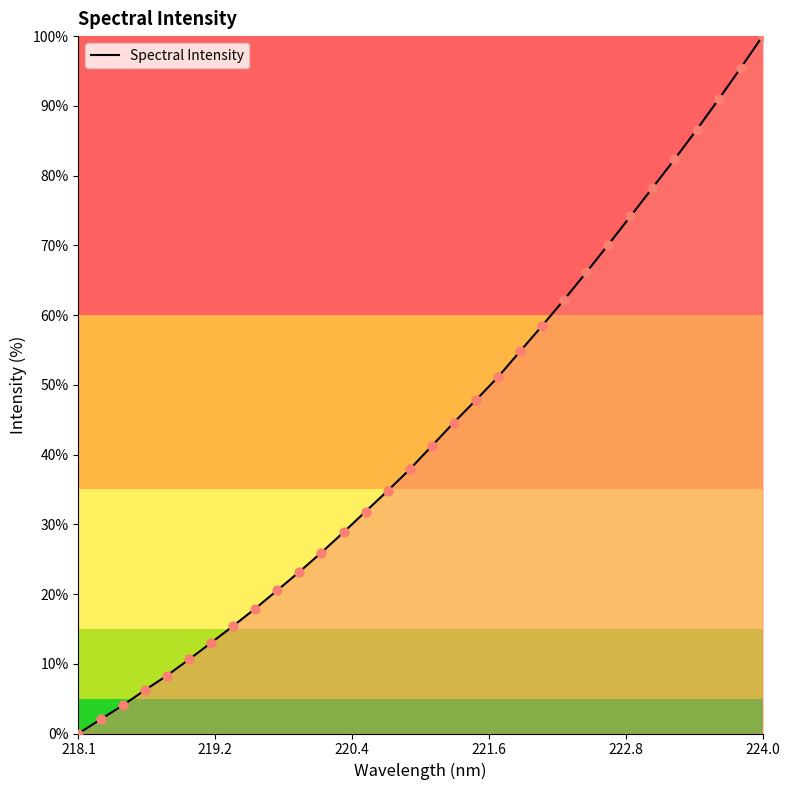

What is the difference between the maximum and minimum values?

100.0